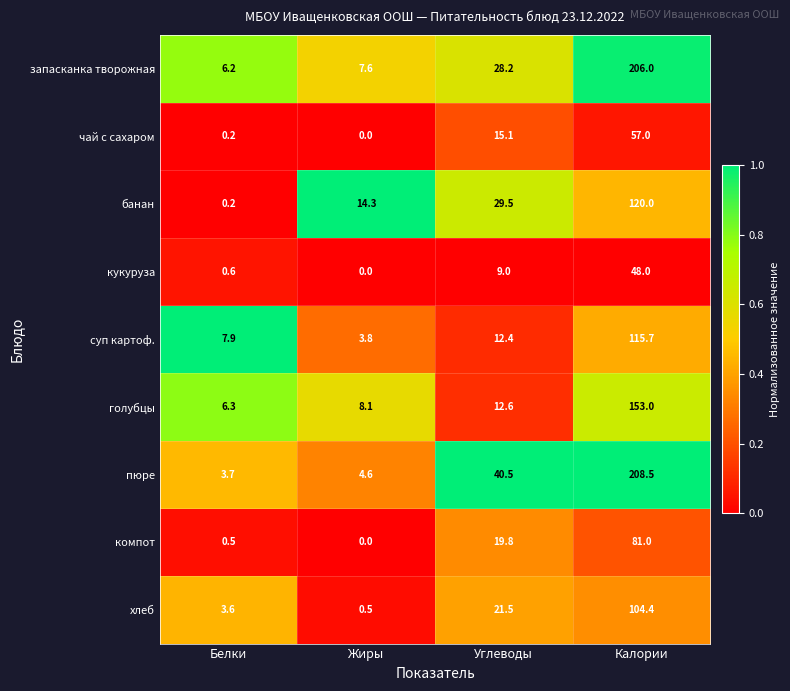

List the labels in order of кукуруза value, largest first.

Калории, Углеводы, Белки, Жиры